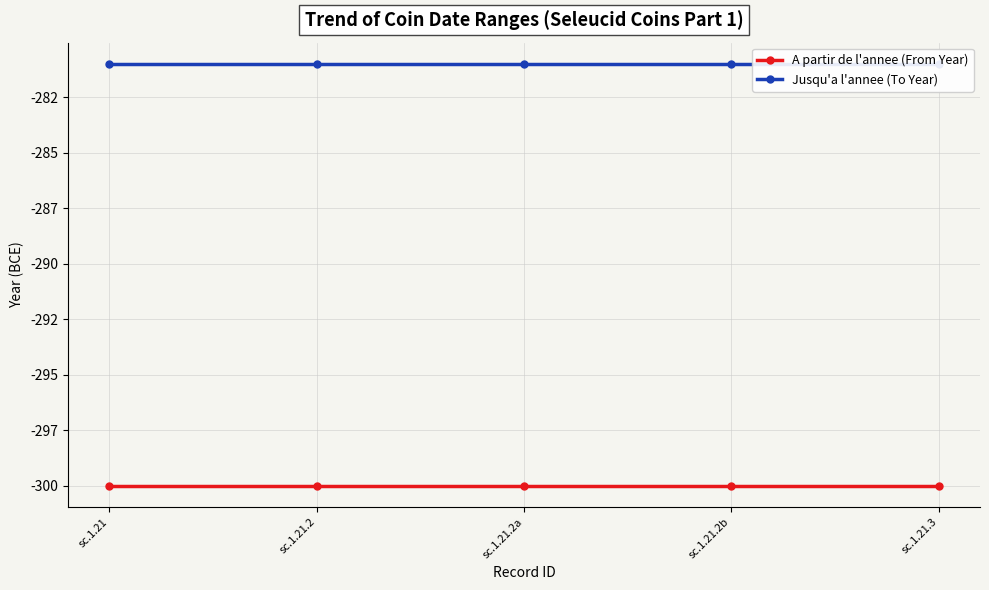

True or false: A partir de l'annee (From Year) and Jusqu'a l'annee (To Year) cross at least once.

False